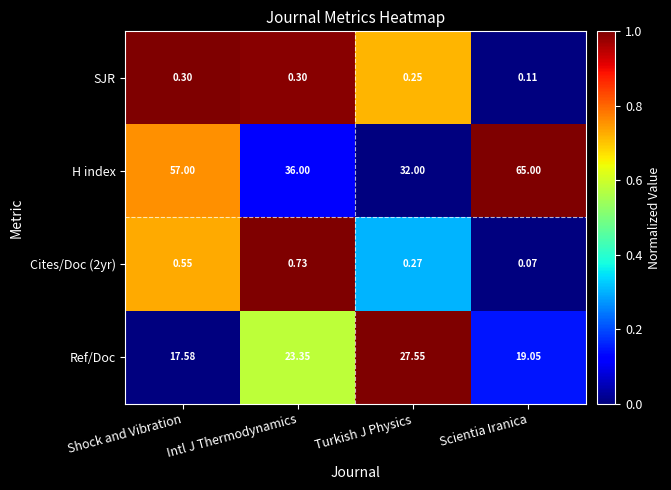

Is the value of SJR at Scientia Iranica greater than the value of H index at Shock and Vibration?

No